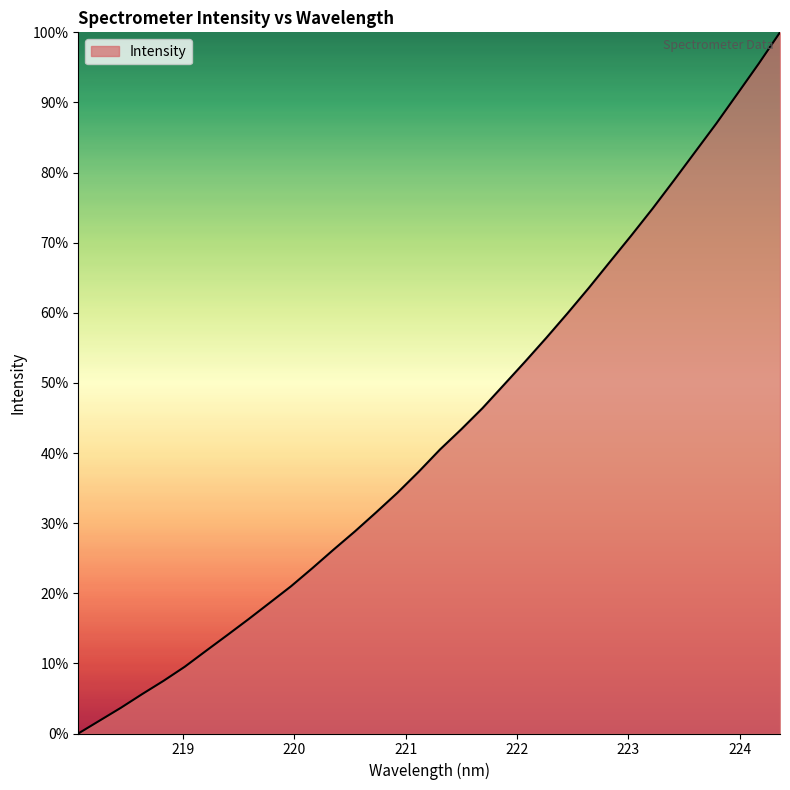

What is the maximum value shown in the chart?

100.0